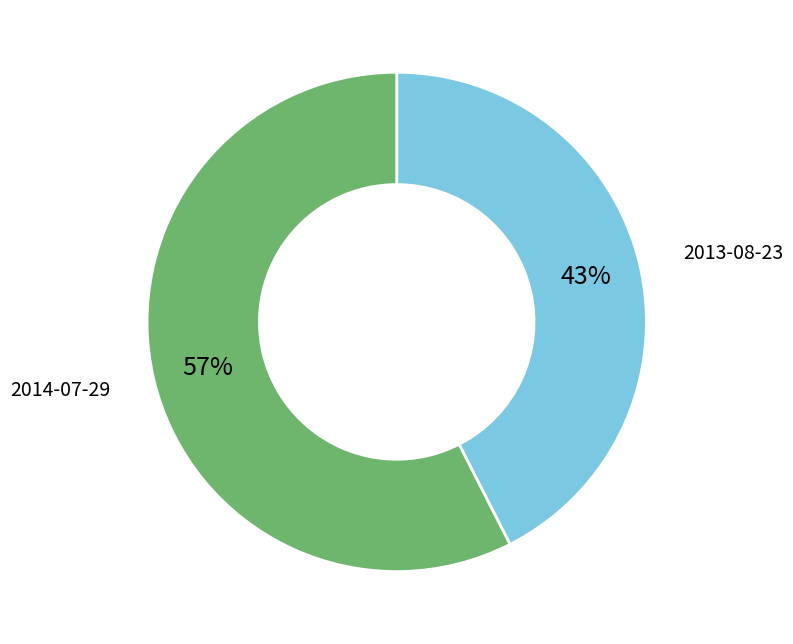

Do 2014-07-29 and 2013-08-23 together represent more than half of the pie?

Yes